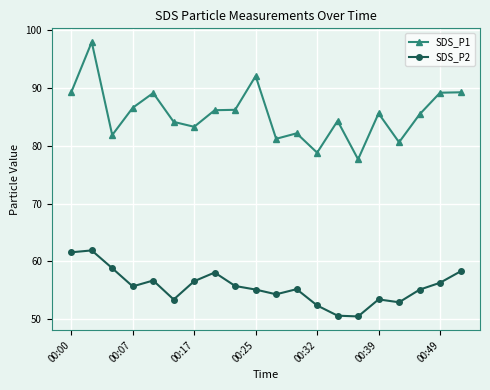

At how many categories does at least one series exceed 73?

20